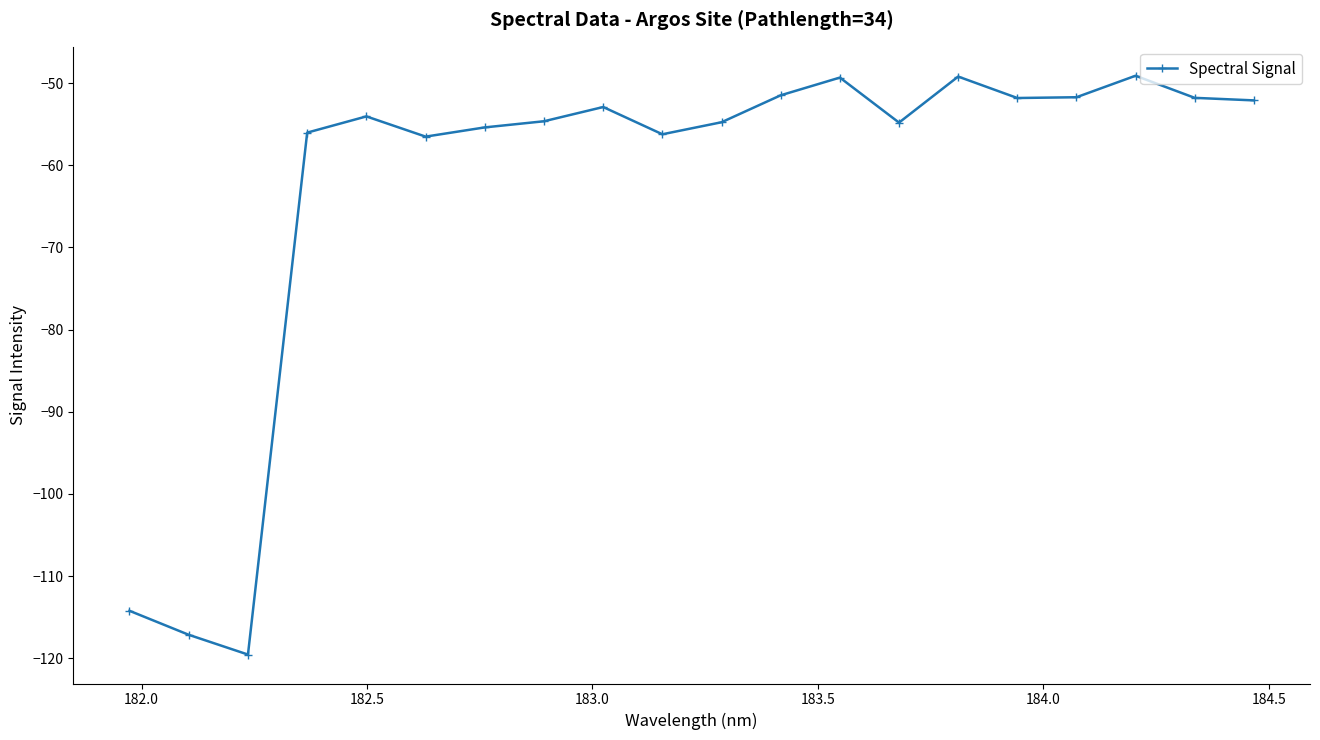

What is the value of the 2nd point from the left?

-117.1